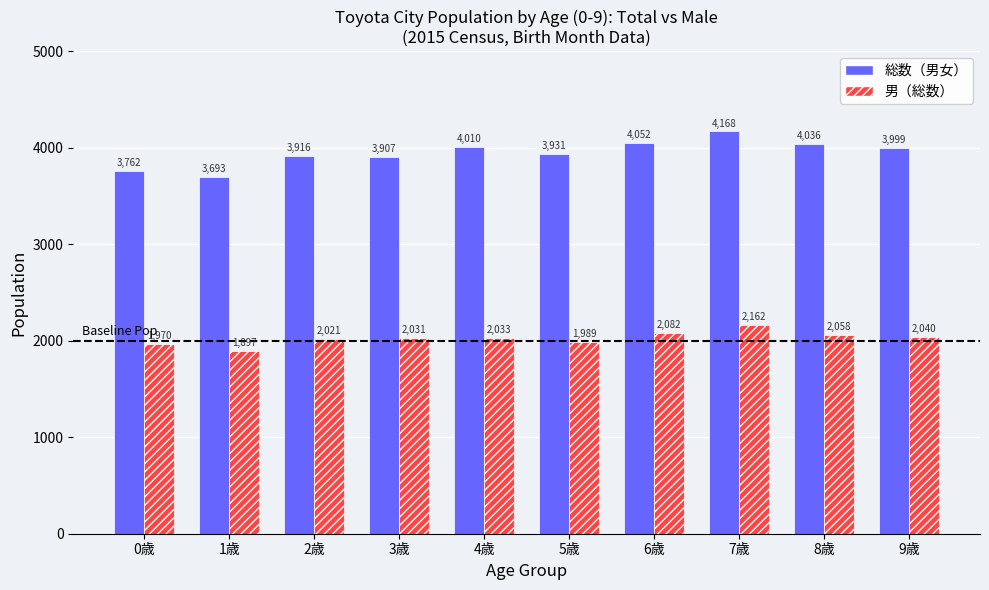

What is the value of the 男（総数） bar at the 3rd from the left?

2021